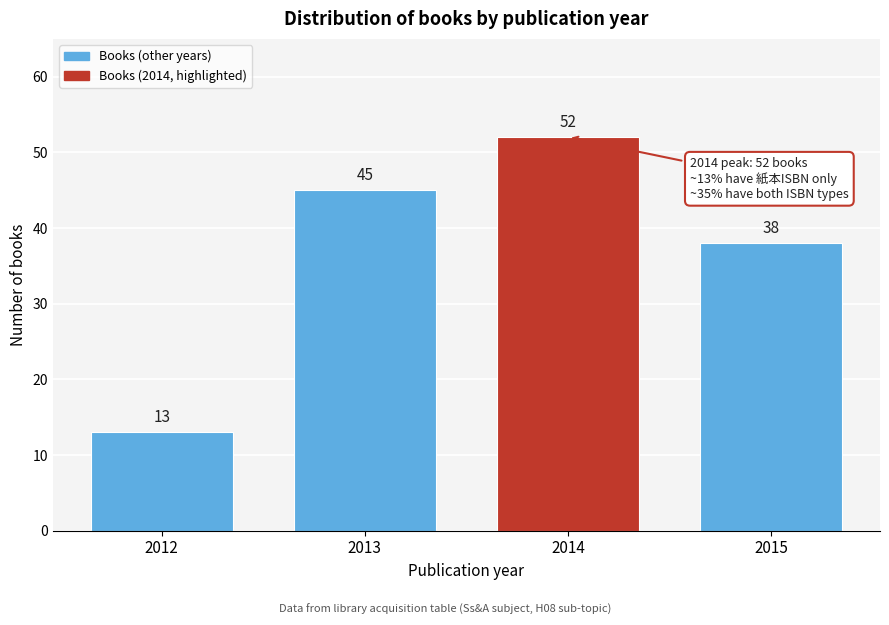

Reading left to right, list all the values displayed in this chart.

2012=13	2013=45	2014=52	2015=38